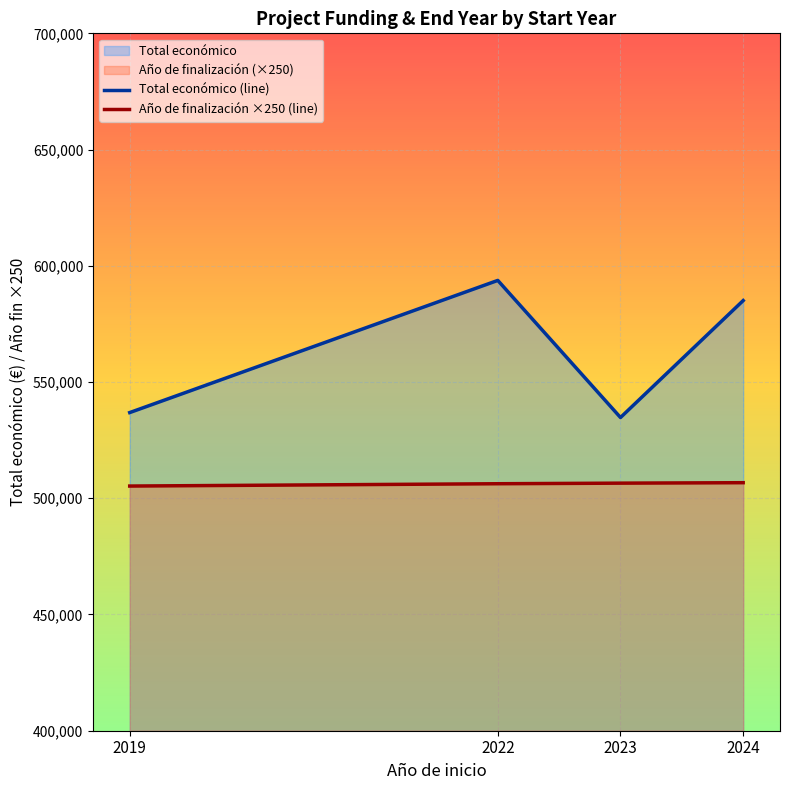

Rank the series by their average value, from highest to lowest.

Total económico (line), Año de finalización ×250 (line)